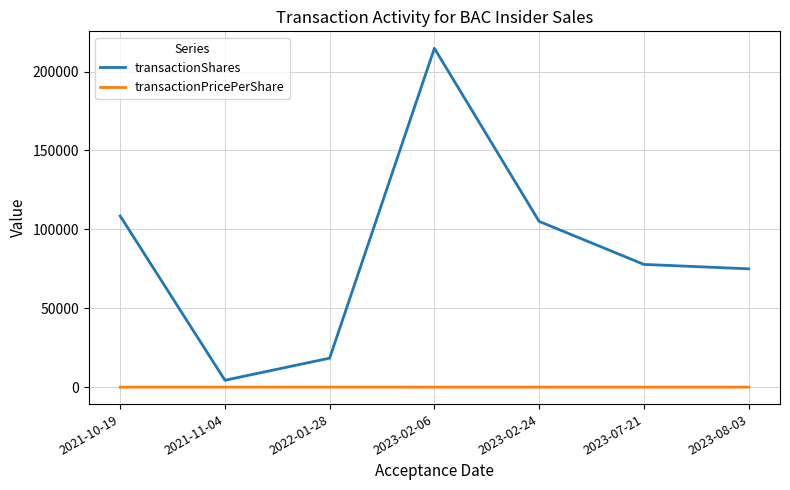

The value of transactionShares at 2023-02-06 is 312883.6. True or false?

False